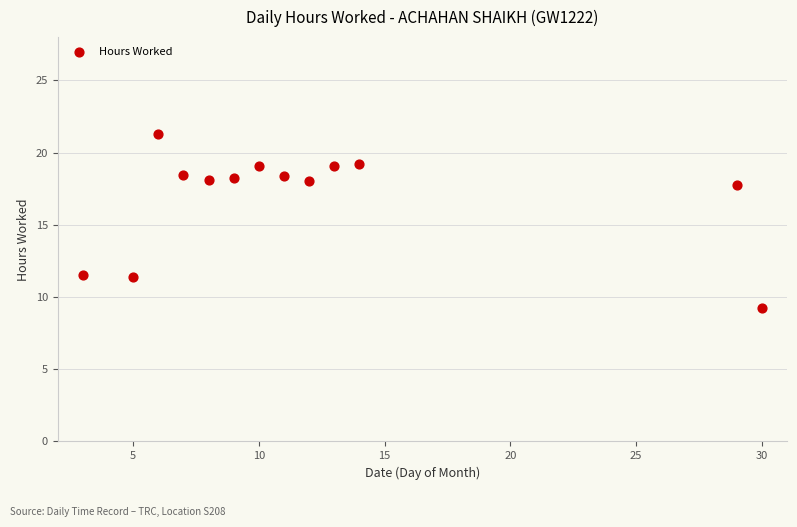

What is the range of X values (max minus min)?

27.0